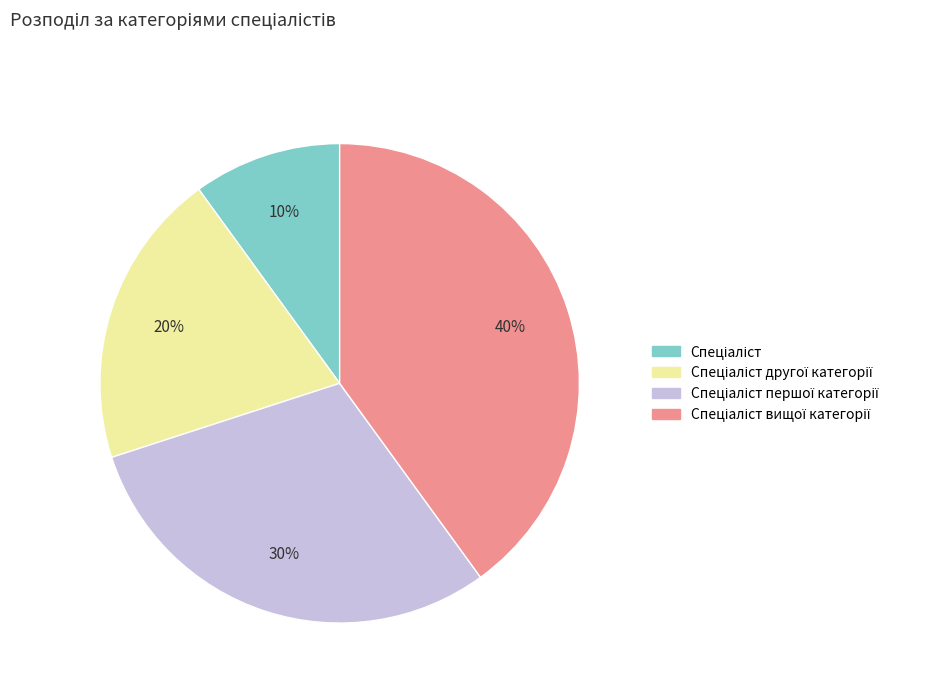

Is there a majority slice in this chart?

No